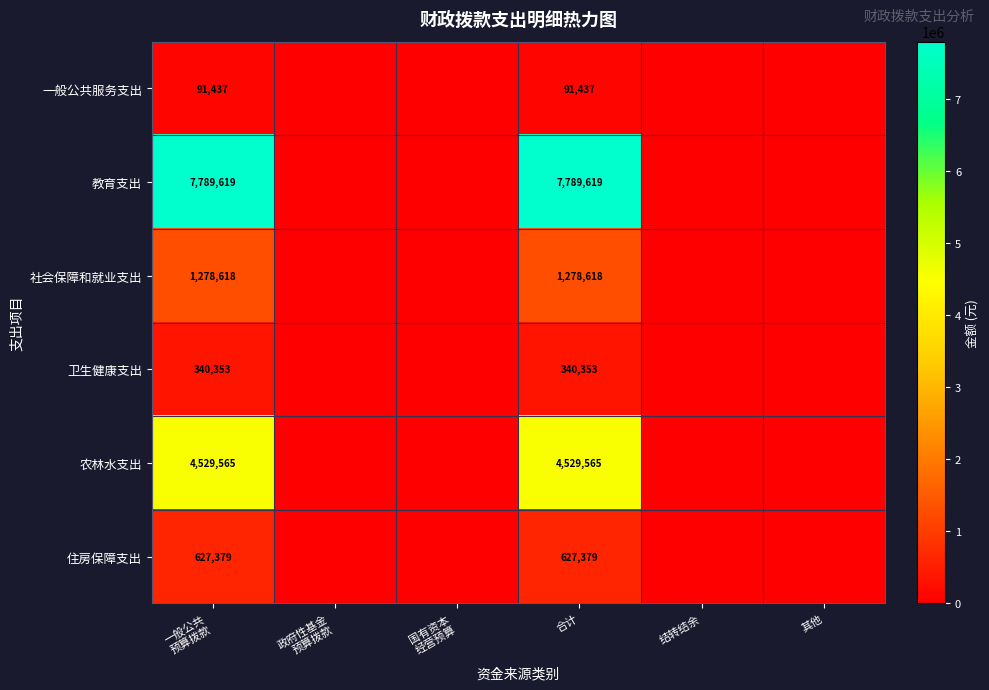

What is the difference between the highest and lowest values at 合计?

7698182